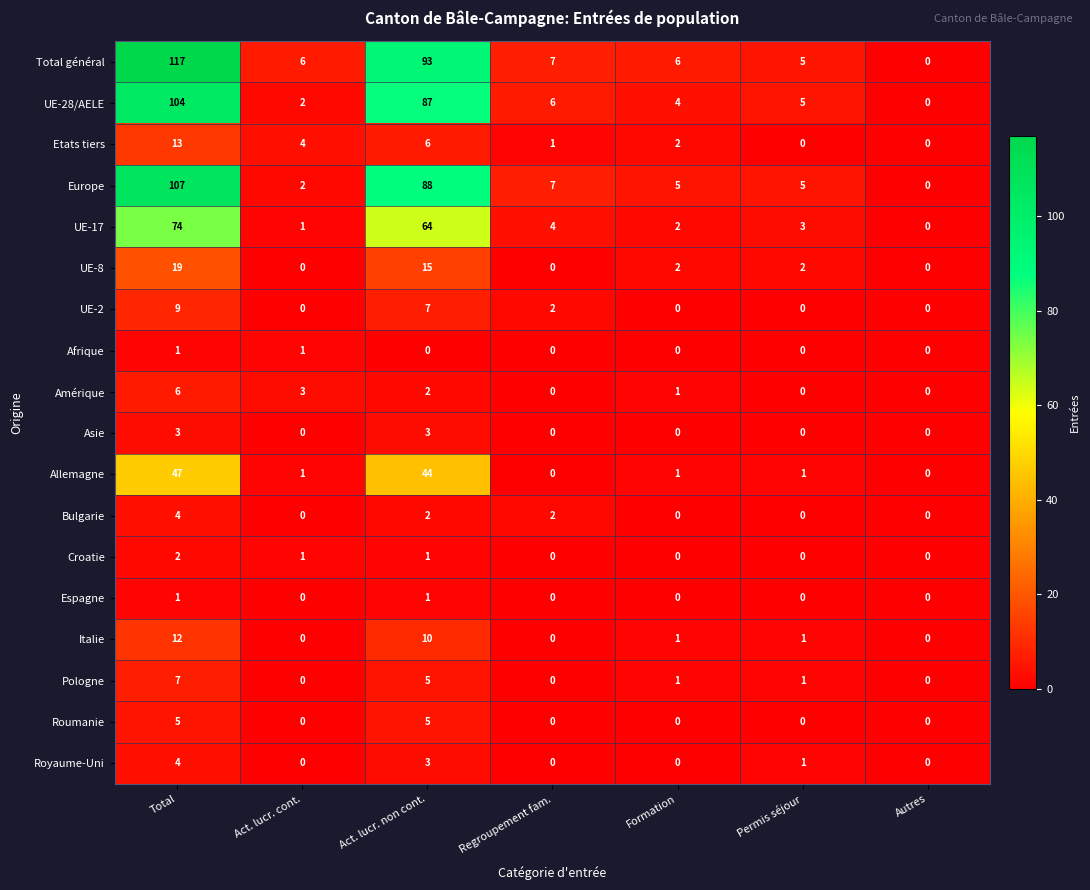

True or false: Bulgarie has a value of 4 at Total.

True